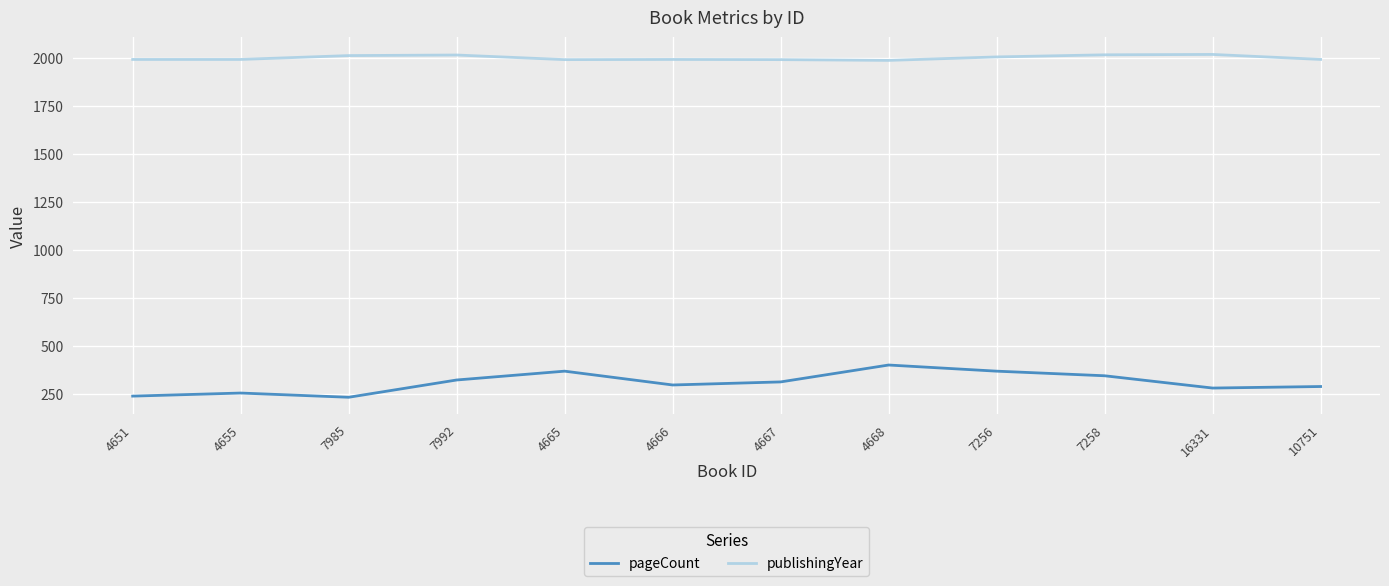

What is the total value across all series at 7992?

2337